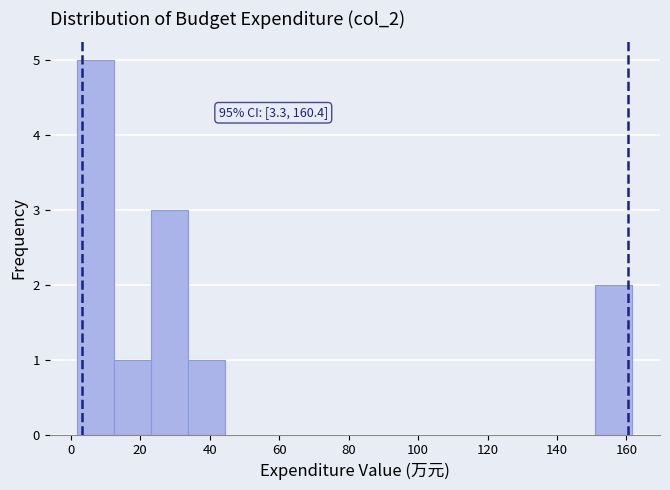

Which range on the x-axis has the tallest bar?

2 to 12